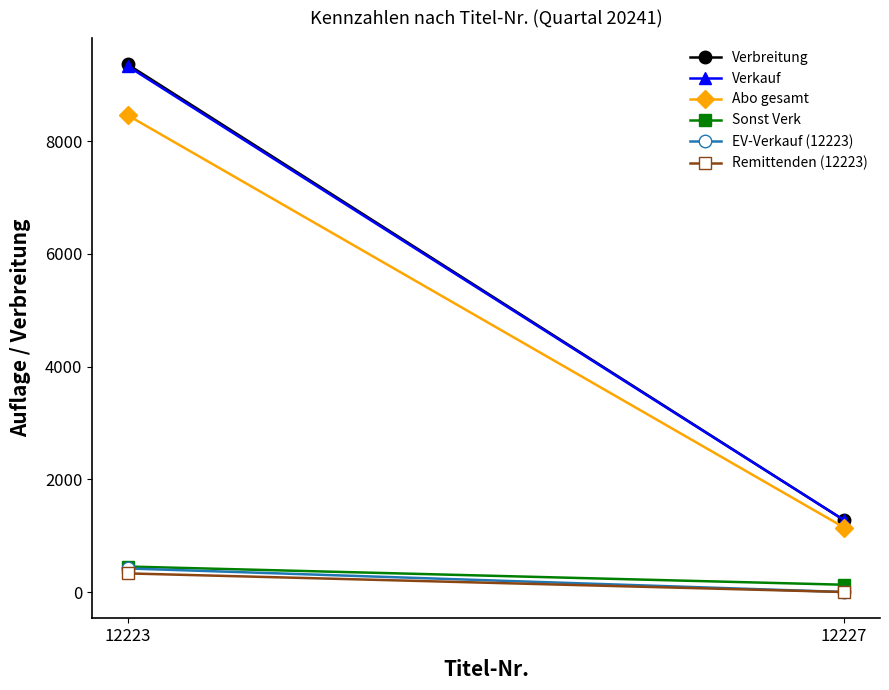

Rank the series by their maximum value, from highest to lowest.

Verbreitung, Verkauf, Abo gesamt, Sonst Verk, EV-Verkauf (12223), Remittenden (12223)